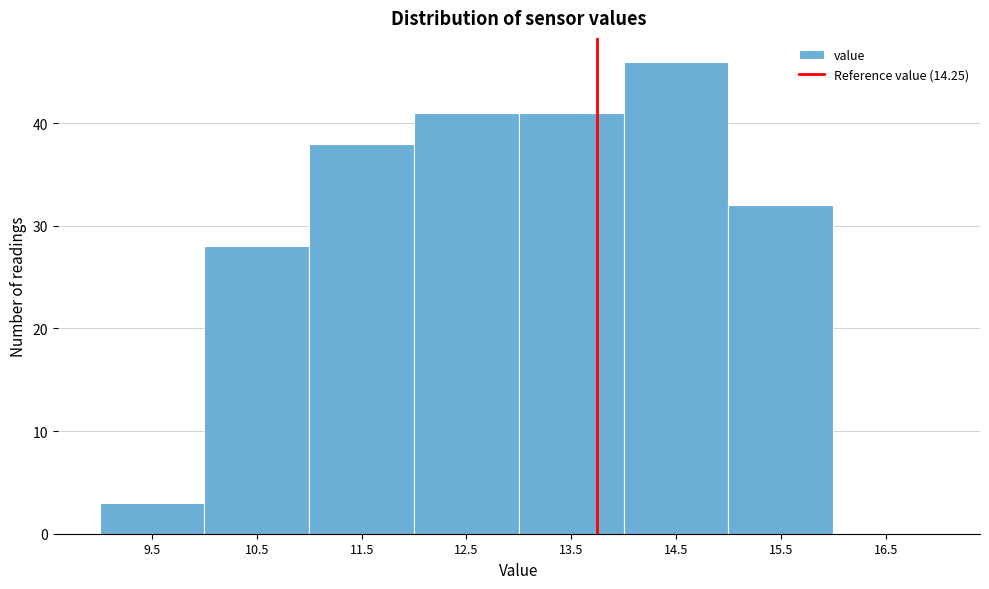

Reading right to left, list all the values displayed in this chart.

16.5=0	15.5=32	14.5=46	13.5=41	12.5=41	11.5=38	10.5=28	9.5=3